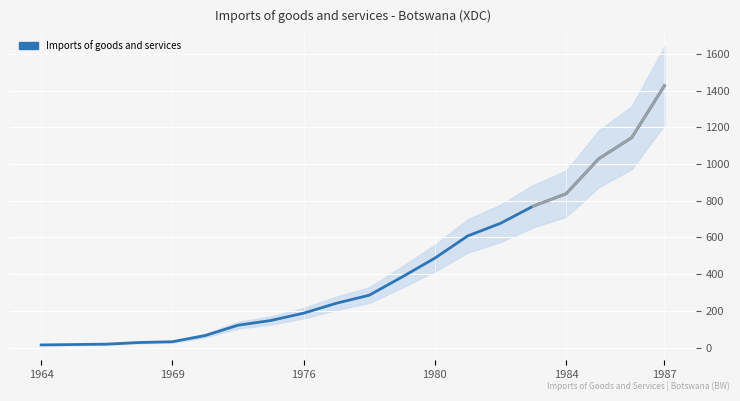

Count the number of categories in the chart.

20